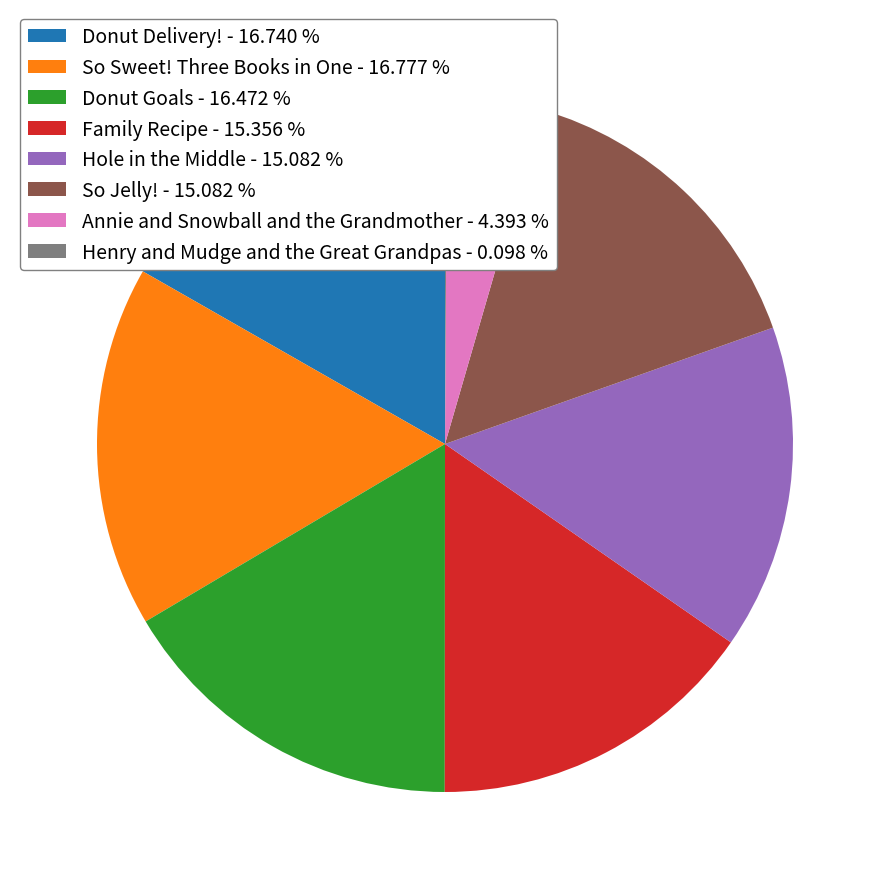

Is there a majority slice in this chart?

No